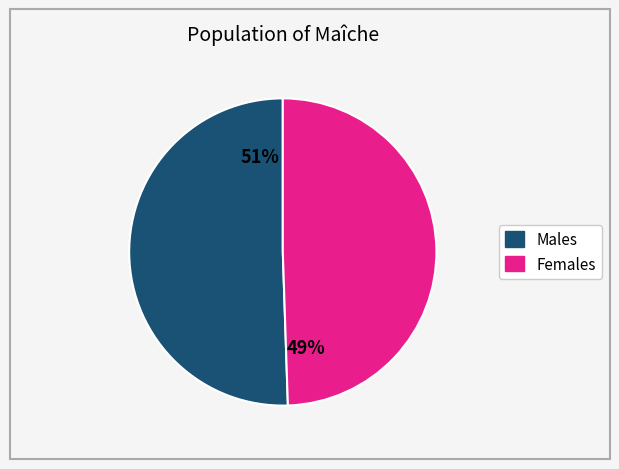

Is there any slice that represents more than half of the pie?

Yes